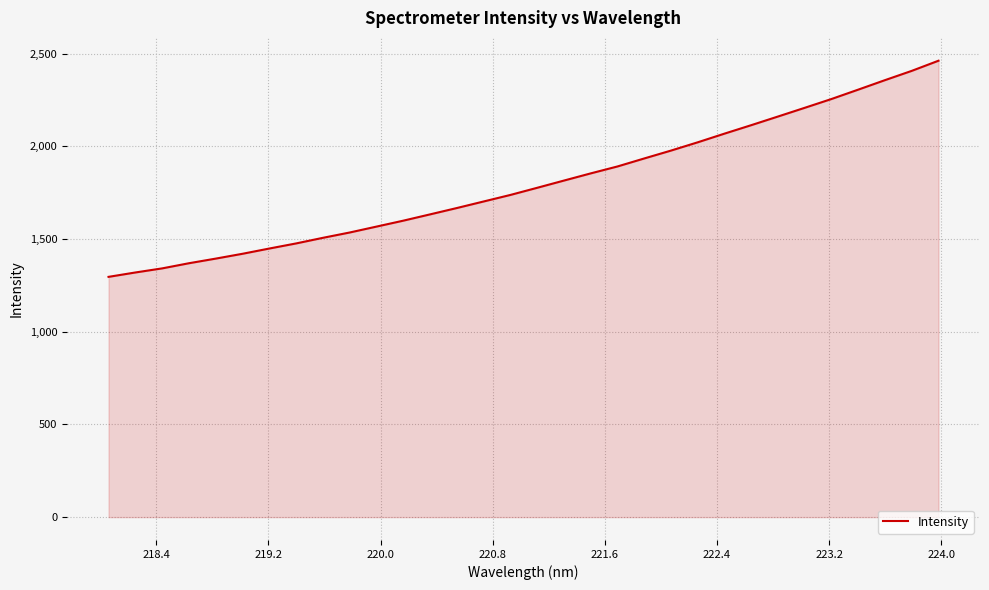

What is the difference between the maximum and minimum values?

1165.6